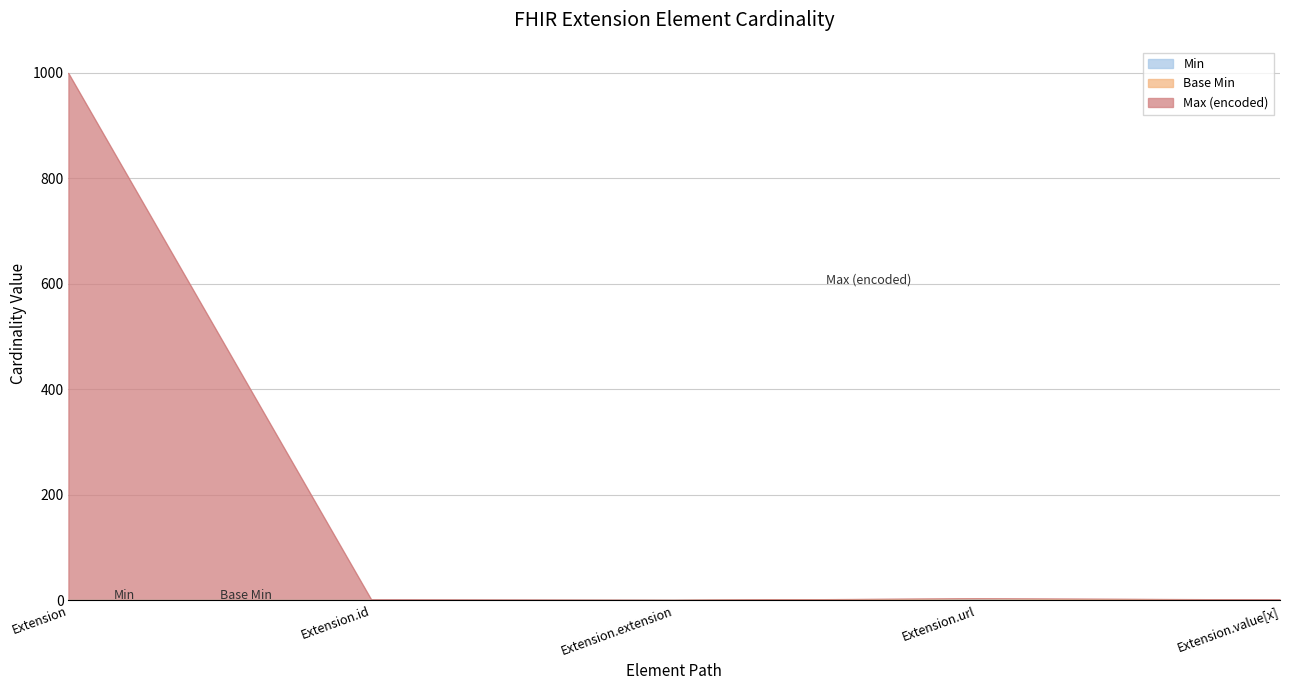

True or false: Min and Base Min cross at least once.

False